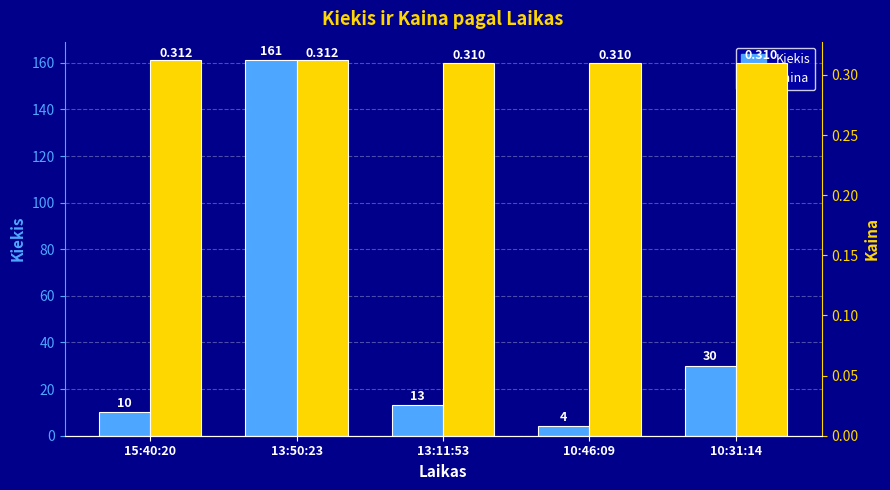

What is the label of the 4th bar from the right?

13:50:23